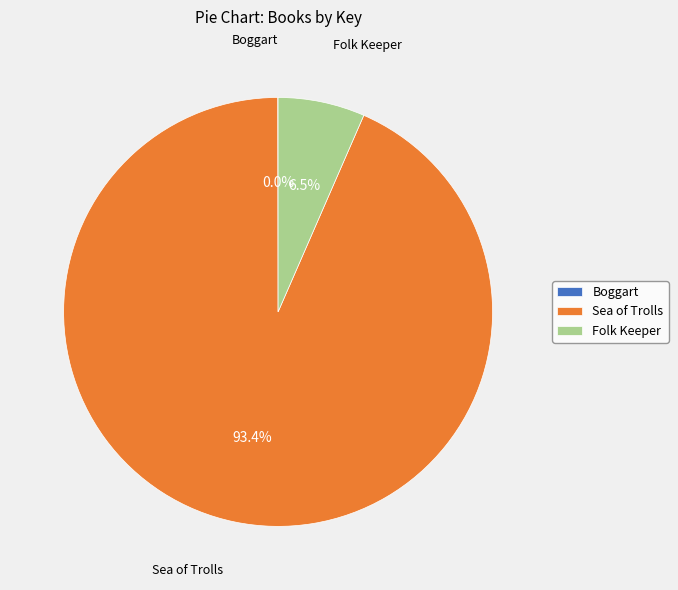

Which slice represents more than half of the pie?

Sea of Trolls